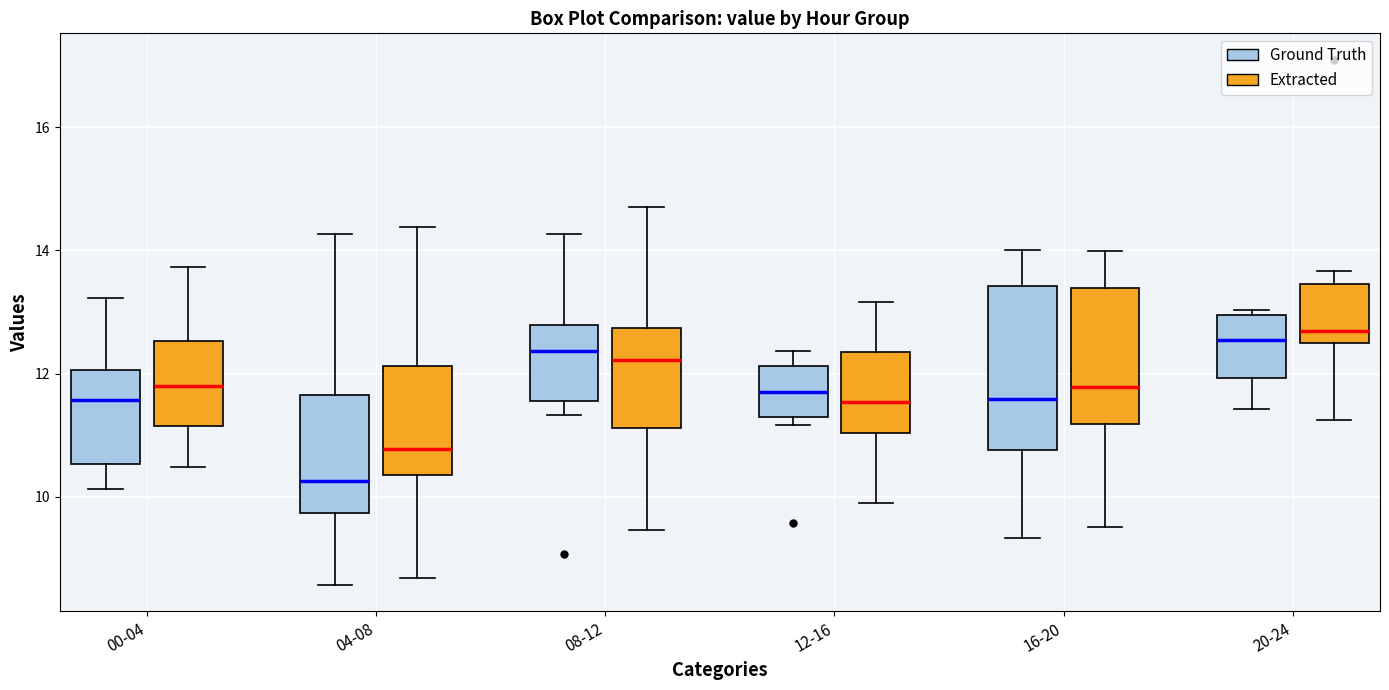

Where is the lower edge of the box for 04-08 (Extracted) on the y-axis? The values are not printed on the chart, so give them approximately, as read against the axis.

10.4